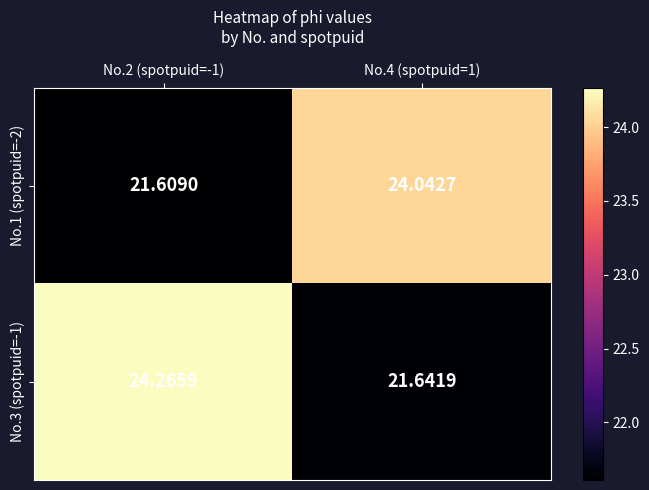

Is the value of No.3 (spotpuid=-1) at No.4 (spotpuid=1) greater than the value of No.1 (spotpuid=-2) at No.2 (spotpuid=-1)?

Yes